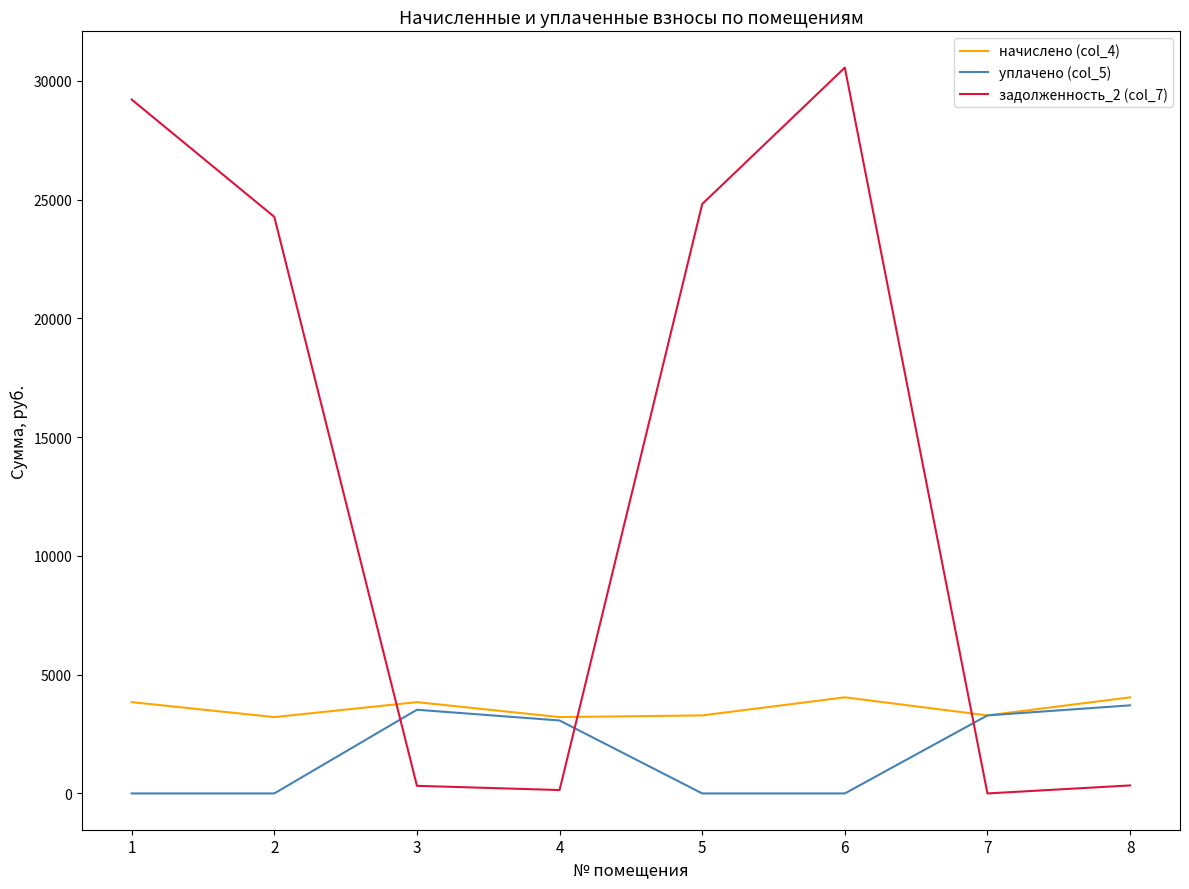

What is the greatest value displayed?

30554.6